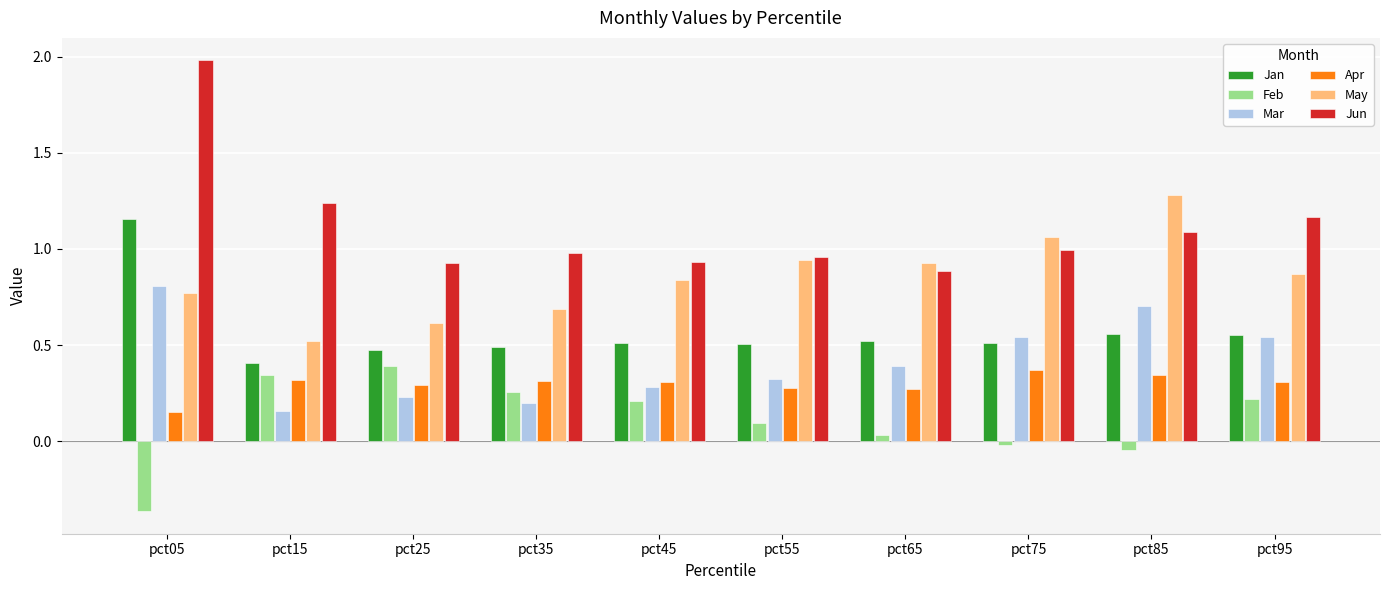

The May series shows 0.5 at pct95. True or false?

False